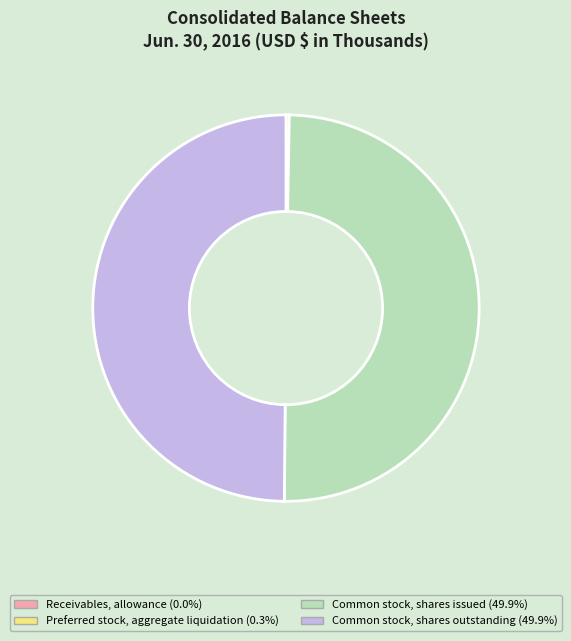

Combined, what portion of the pie is Common stock, shares issued and Receivables, allowance?

49.9%